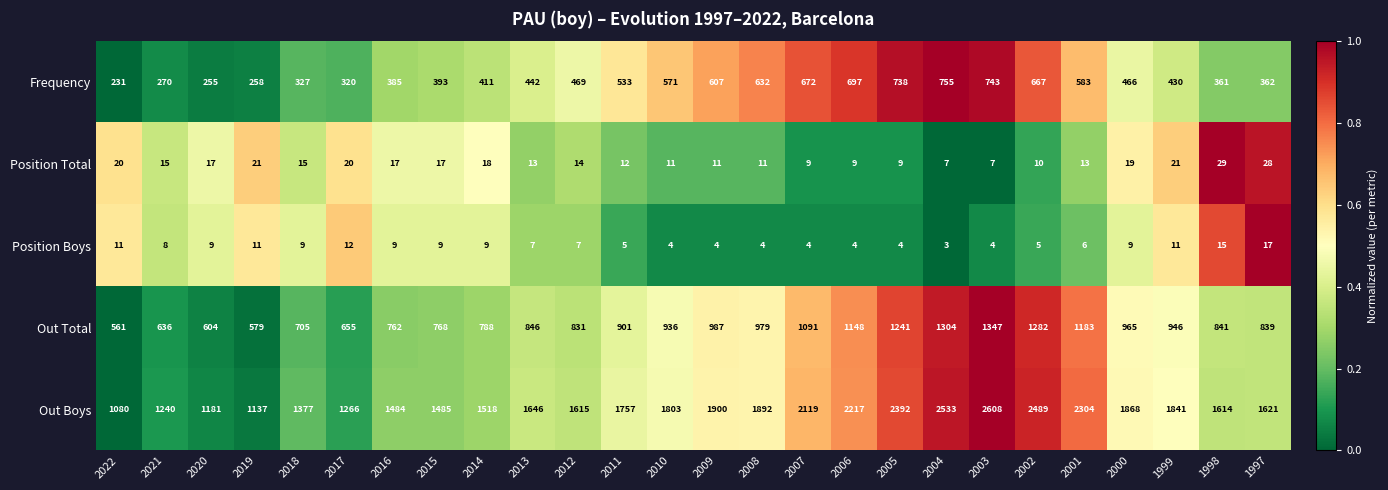

Is it true that Frequency equals 571 at 2010?

True